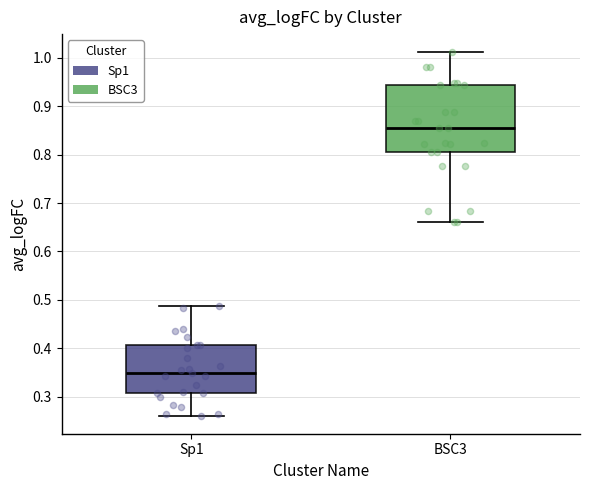

Comparing the boxes themselves (not the whiskers), which one is the tallest?

BSC3